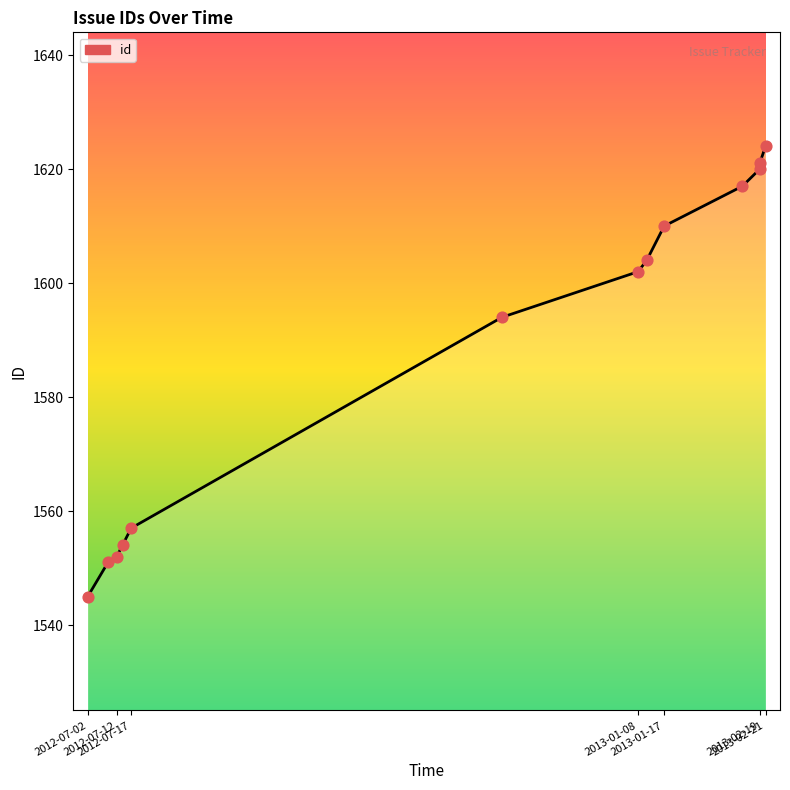

What is the change in value from 2013-02-13 to 2013-02-19?

+4